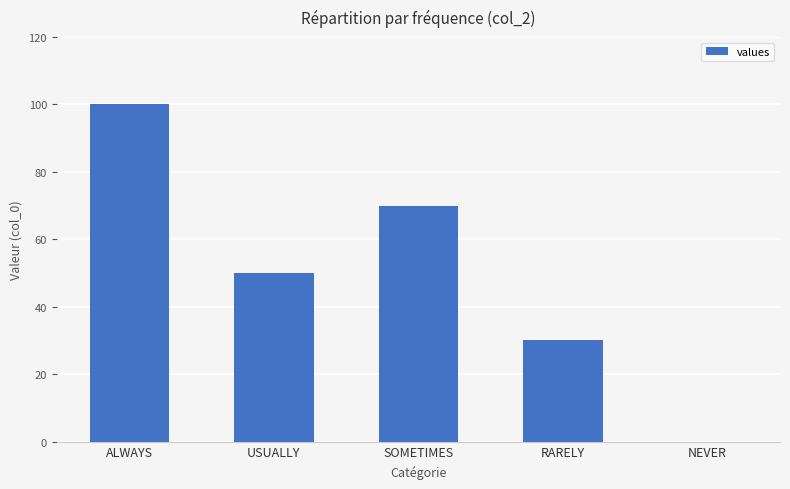

What is the sum of all values?

250